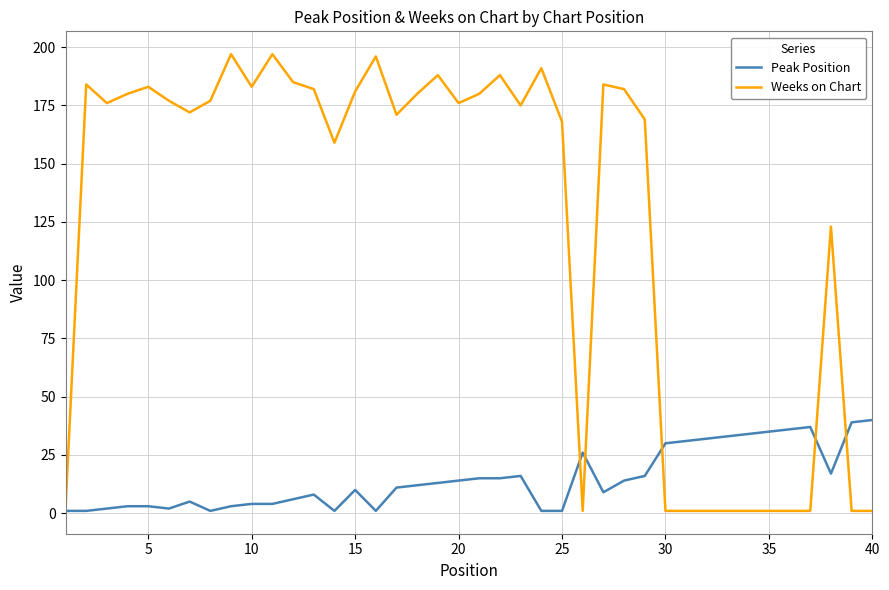

What are all the series names shown in the legend?

Peak Position, Weeks on Chart